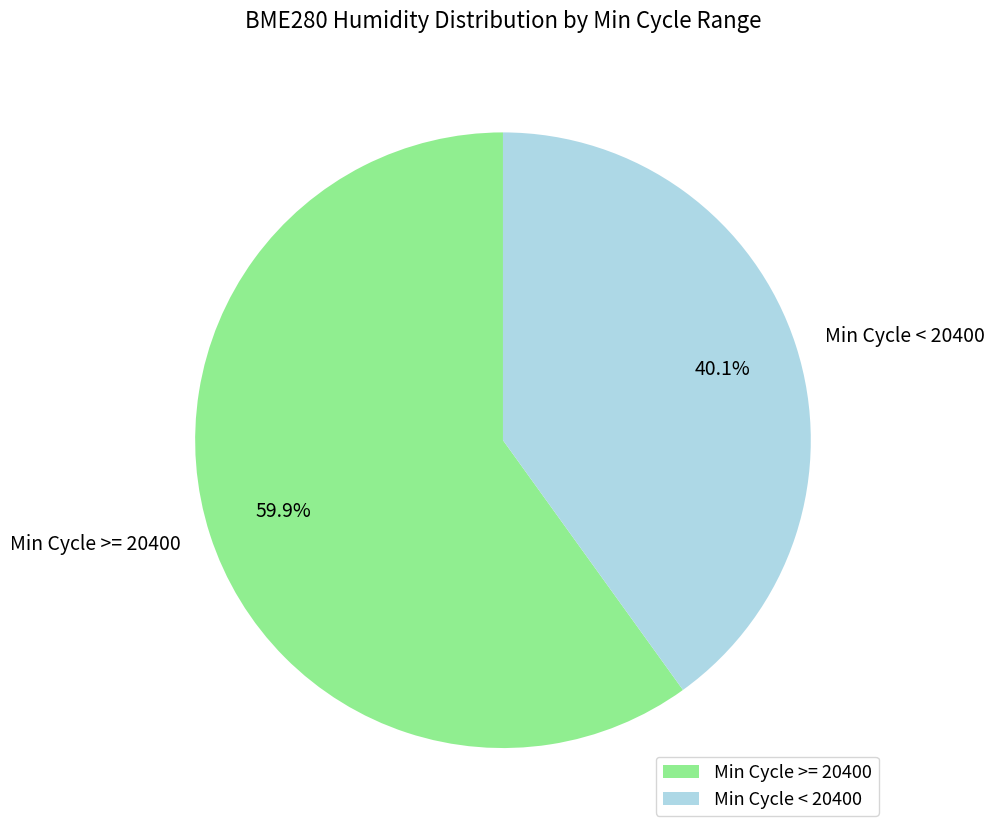

Is the sum of Min Cycle < 20400 and Min Cycle >= 20400 greater than half?

Yes